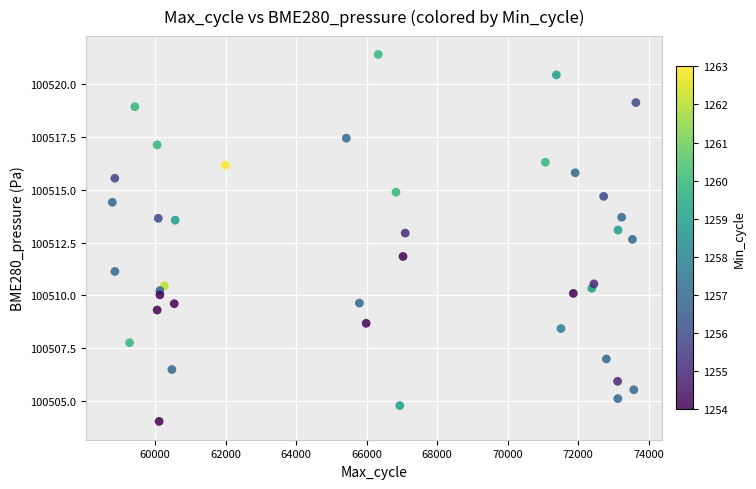

What is the range of Y values (max minus min)?

17.4